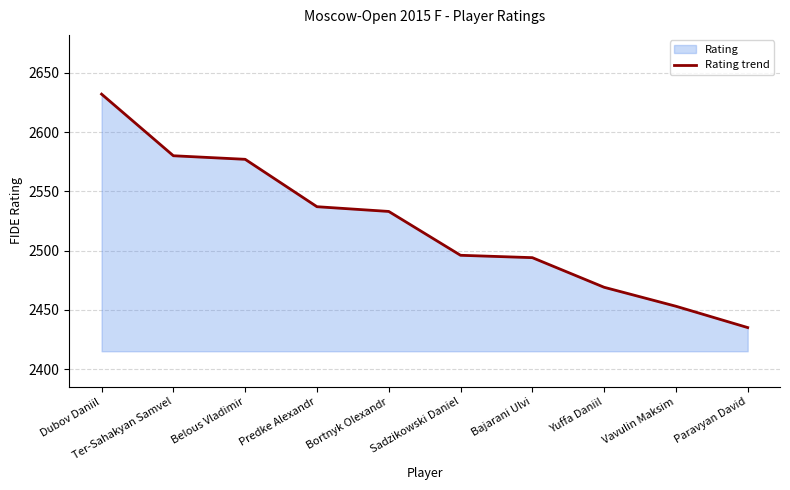

List the labels in order of value, largest first.

Dubov Daniil, Ter-Sahakyan Samvel, Belous Vladimir, Predke Alexandr, Bortnyk Olexandr, Sadzikowski Daniel, Bajarani Ulvi, Yuffa Daniil, Vavulin Maksim, Paravyan David